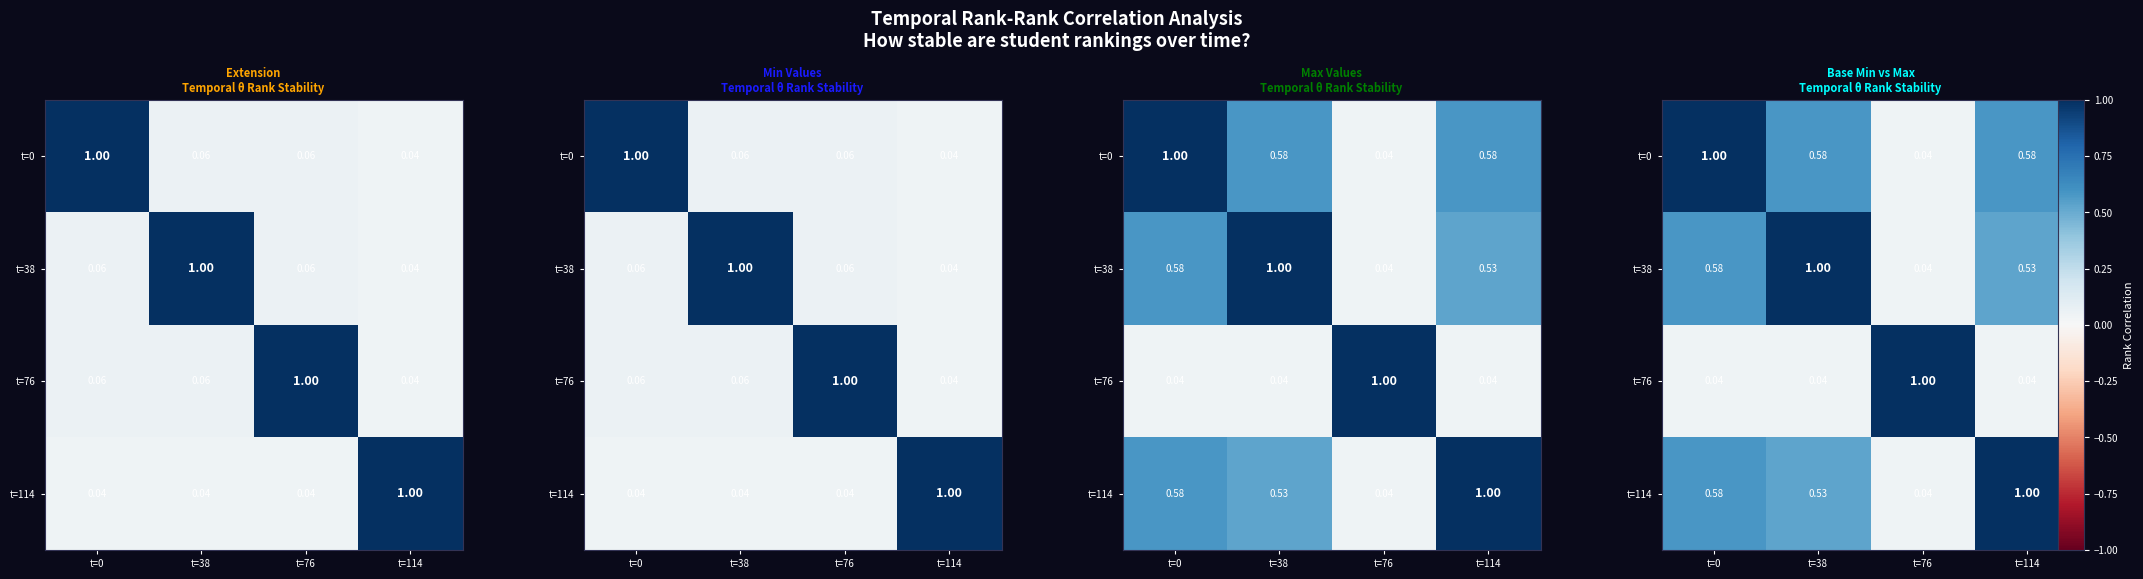

What is the difference between the maximum and minimum values in the t=114 series?

1.0